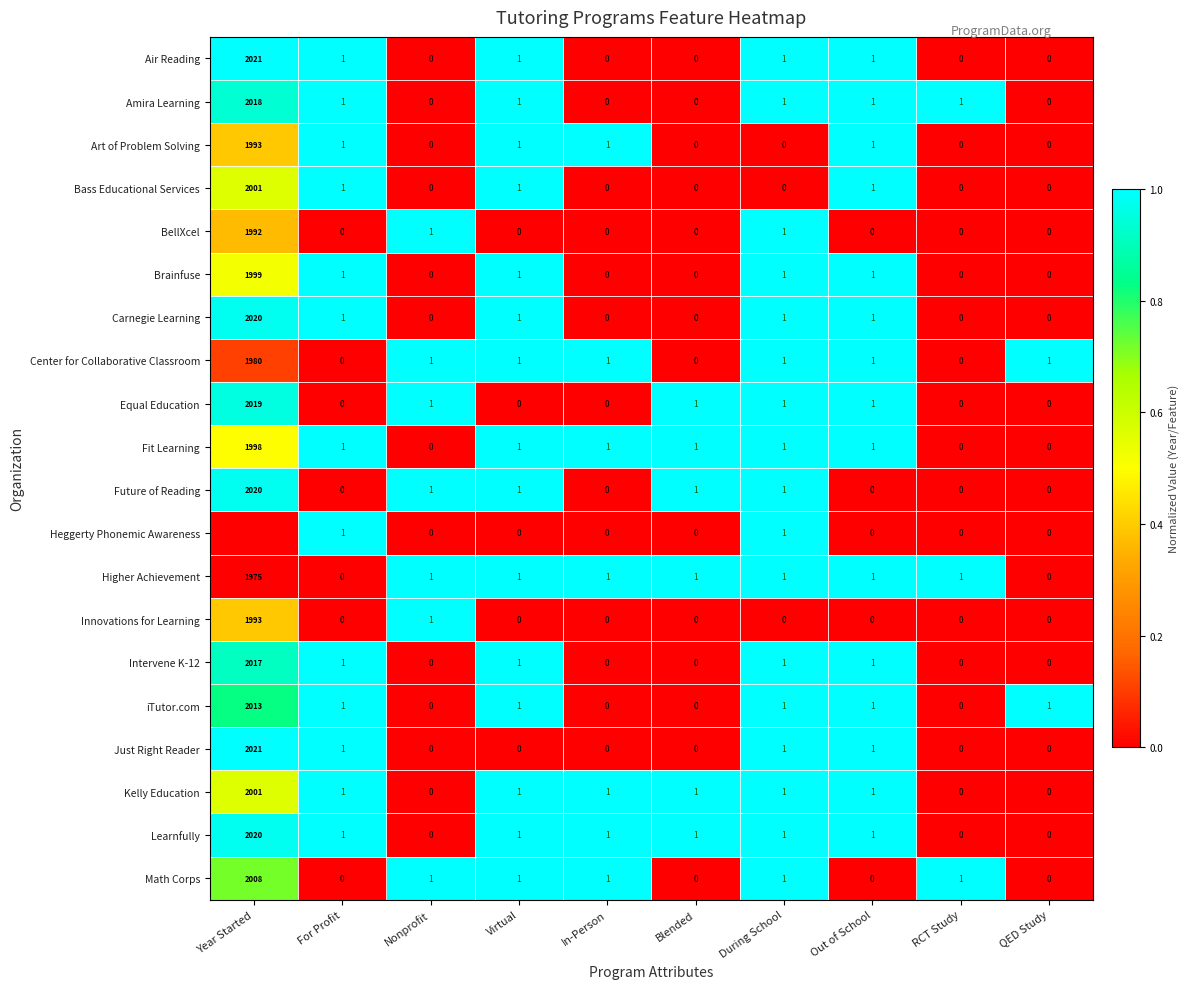

How many series are shown in this chart?

20